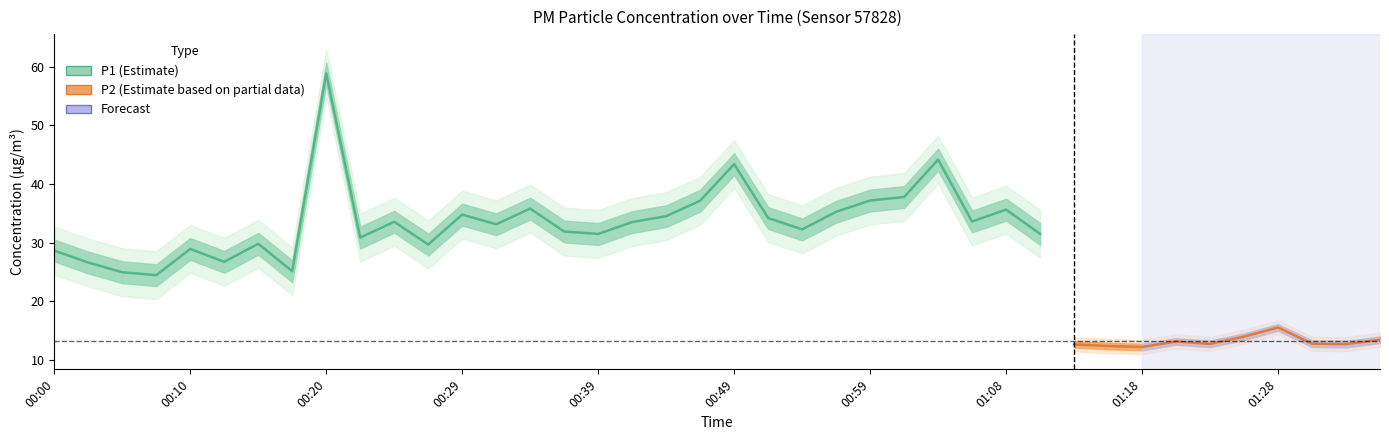

Is it true that P1 equals 15.4 at 00:39?

False